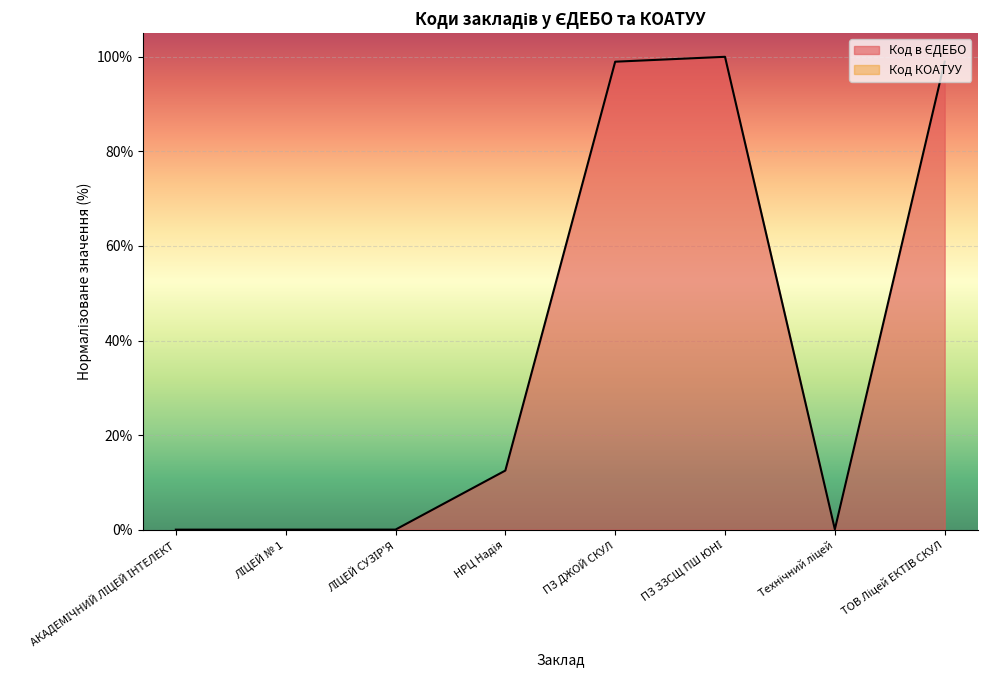

Rank the categories by value from lowest to highest.

АКАДЕМІЧНИЙ ЛІЦЕЙ ІНТЕЛЕКТ, ЛІЦЕЙ № 1, ЛІЦЕЙ СУЗІР'Я, Технічний ліцей, НРЦ Надія, ПЗ ДЖОЙ СКУЛ, ТОВ Ліцей ЕКТІВ СКУЛ, ПЗ ЗЗСЩ ПШ ЮНІ